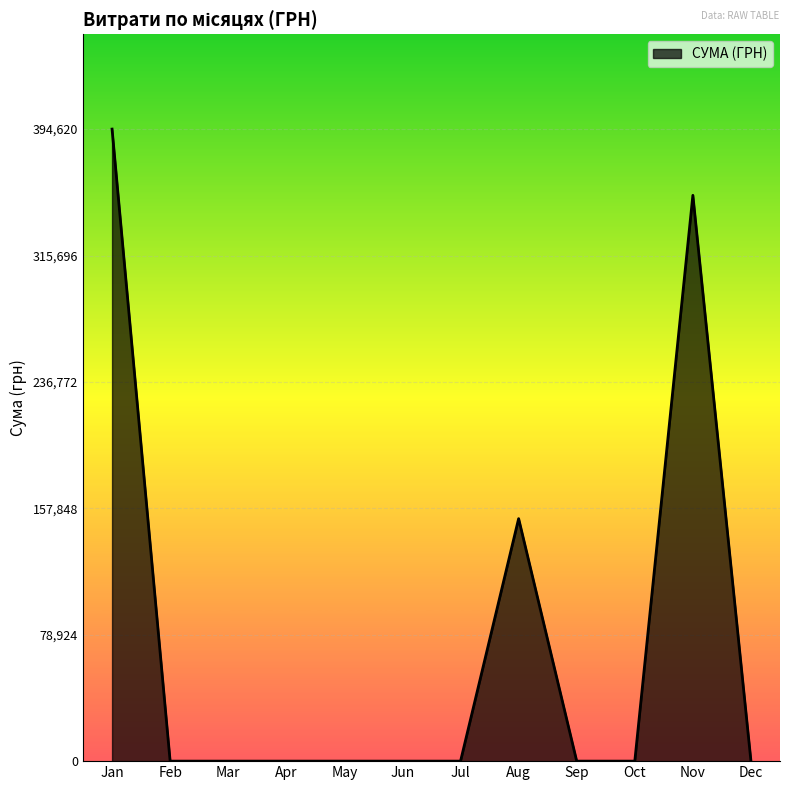

Which label corresponds to the largest value in the chart?

Jan